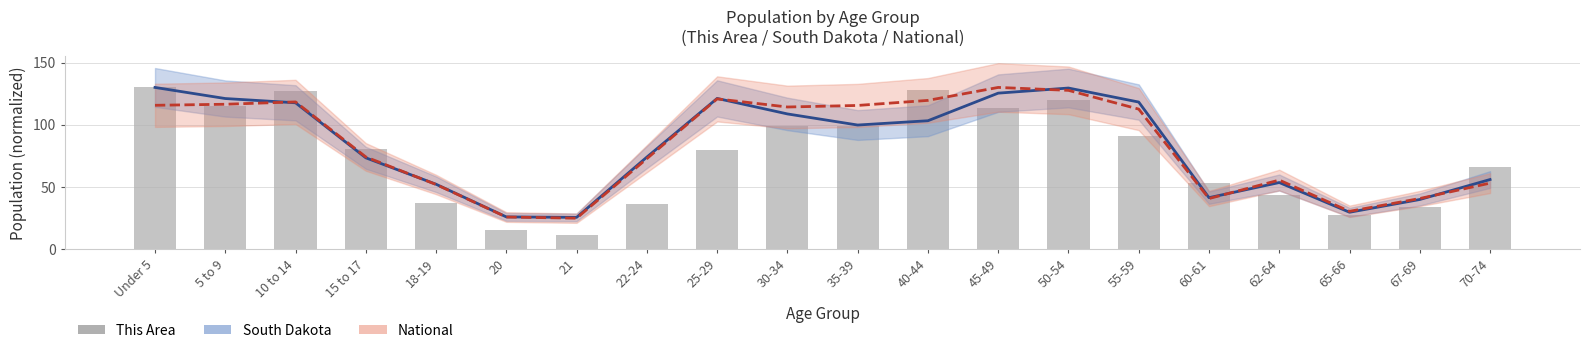

What is the label of the 5th bar from the left?

18-19